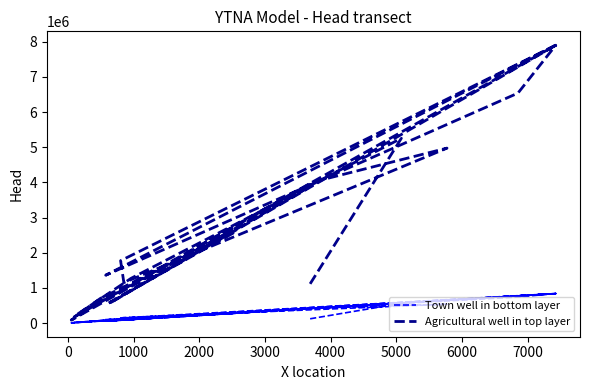

How many values in the Agricultural well in top layer series exceed 1774487?

10